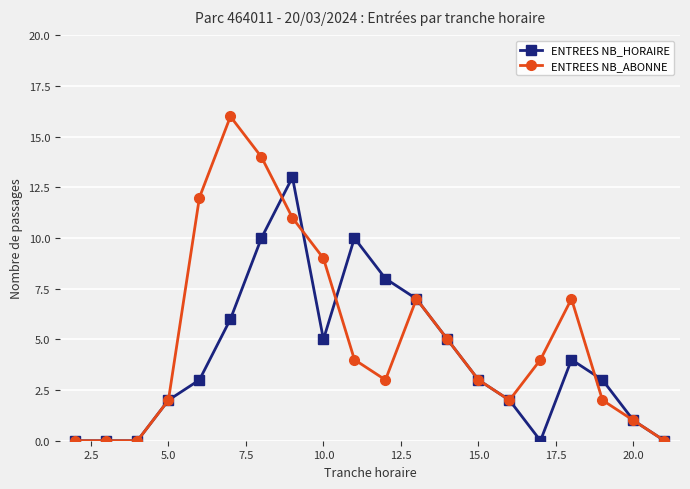

Count the number of data series in this chart.

2